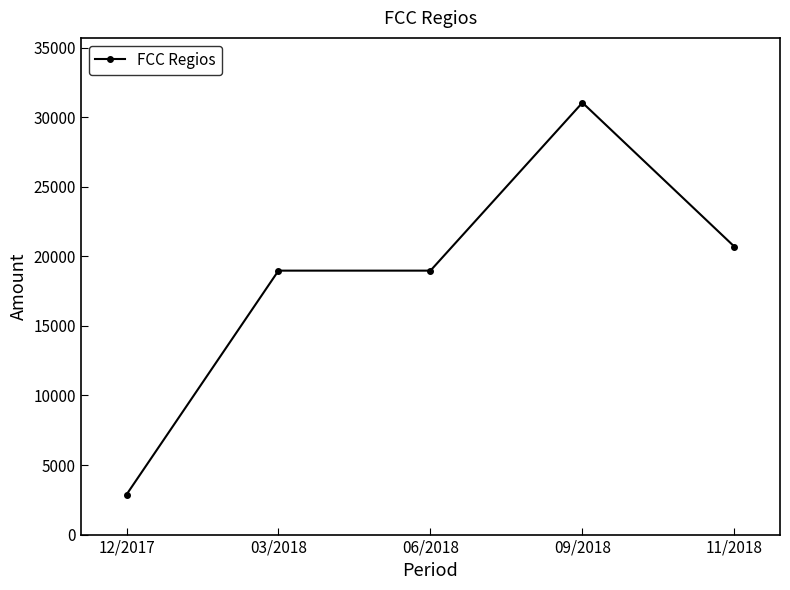

What is the minimum value shown in the chart?

2875